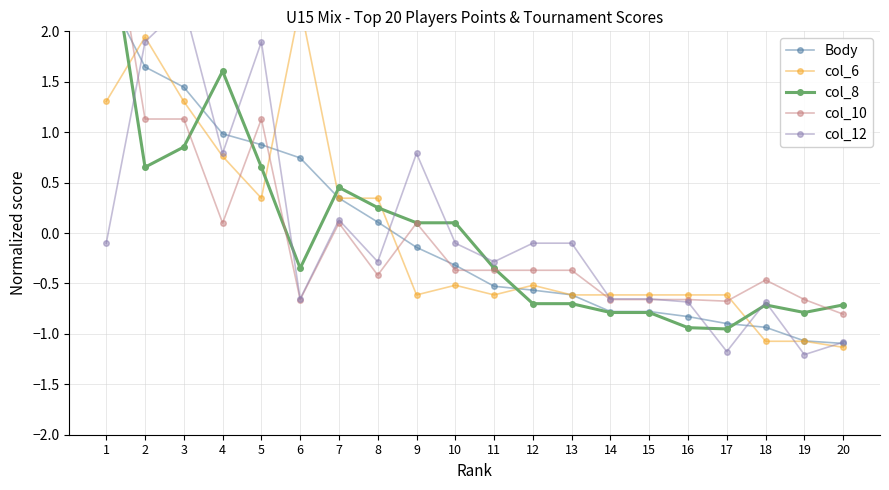

At which category does the chart reach its minimum across all series?

19